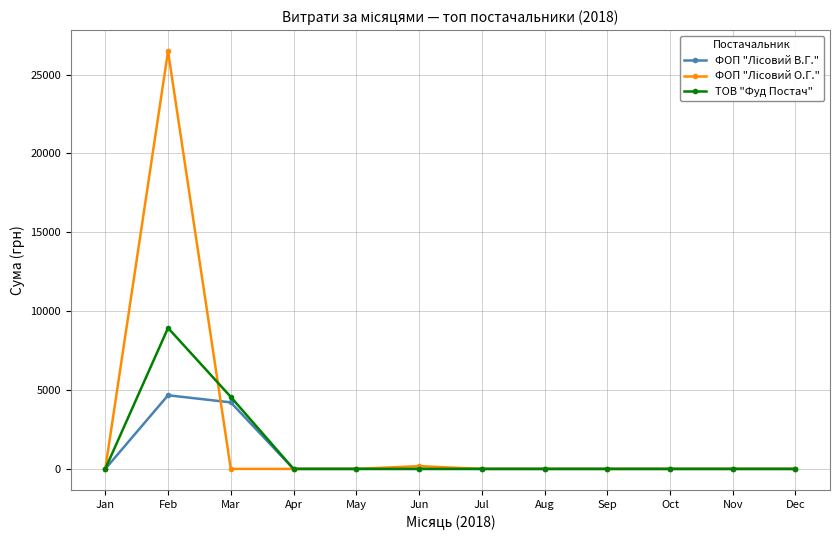

Which category has the highest value in the ТОВ "Фуд Постач" series?

Feb